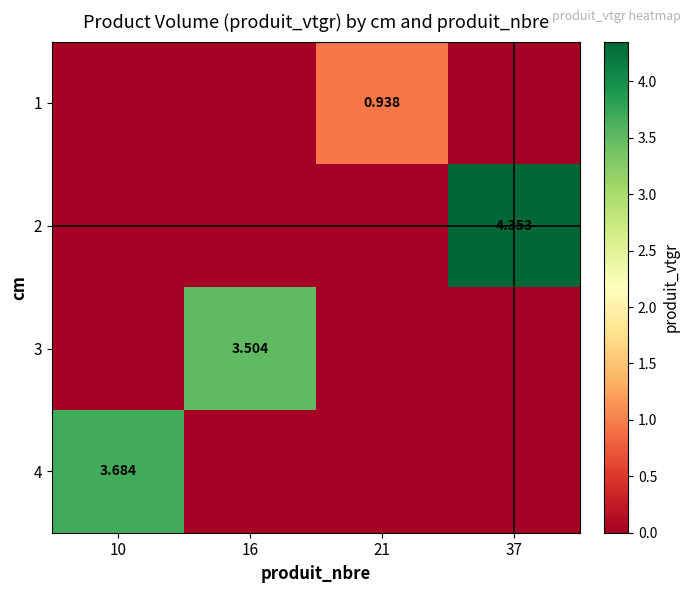

How many data points in 2 are above 0?

1